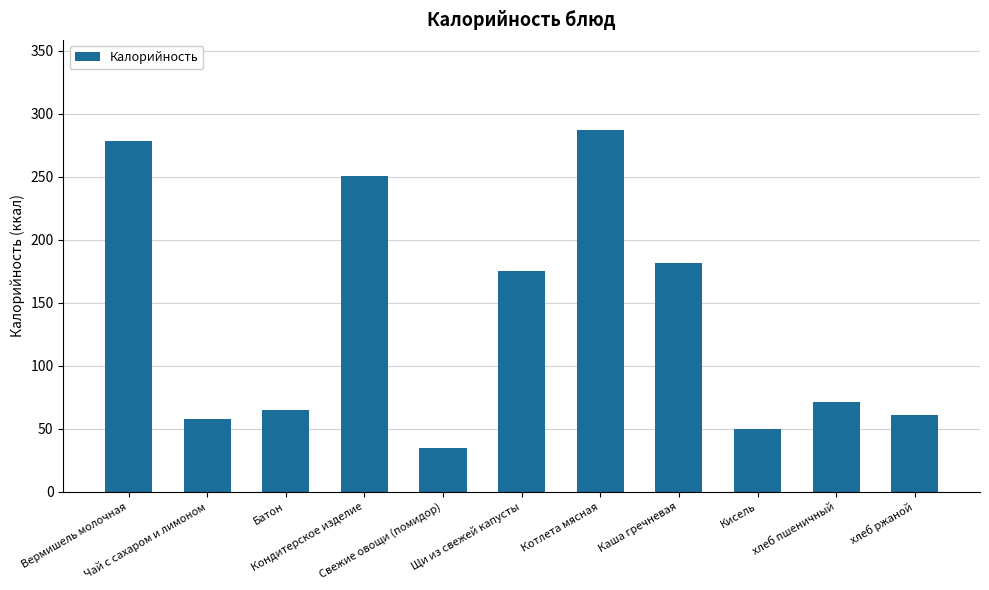

What is the difference between the values at Чай с сахаром и лимоном and Батон?

7.0